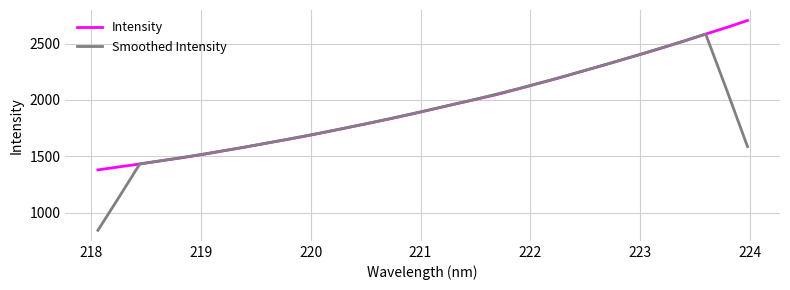

Rank the series by their maximum value, from highest to lowest.

Intensity, Smoothed Intensity